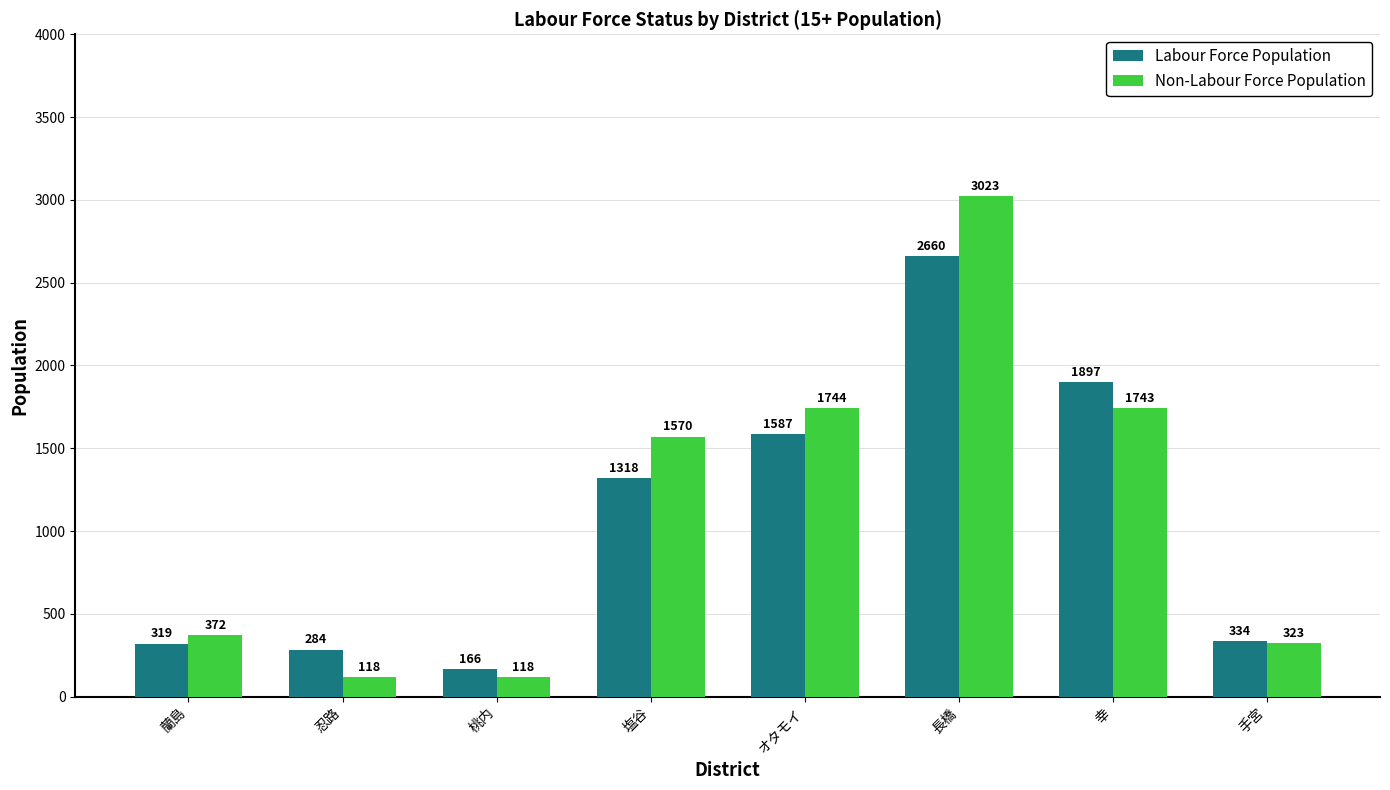

Where is Non-Labour Force Population nearest to the value 1570?

塩谷